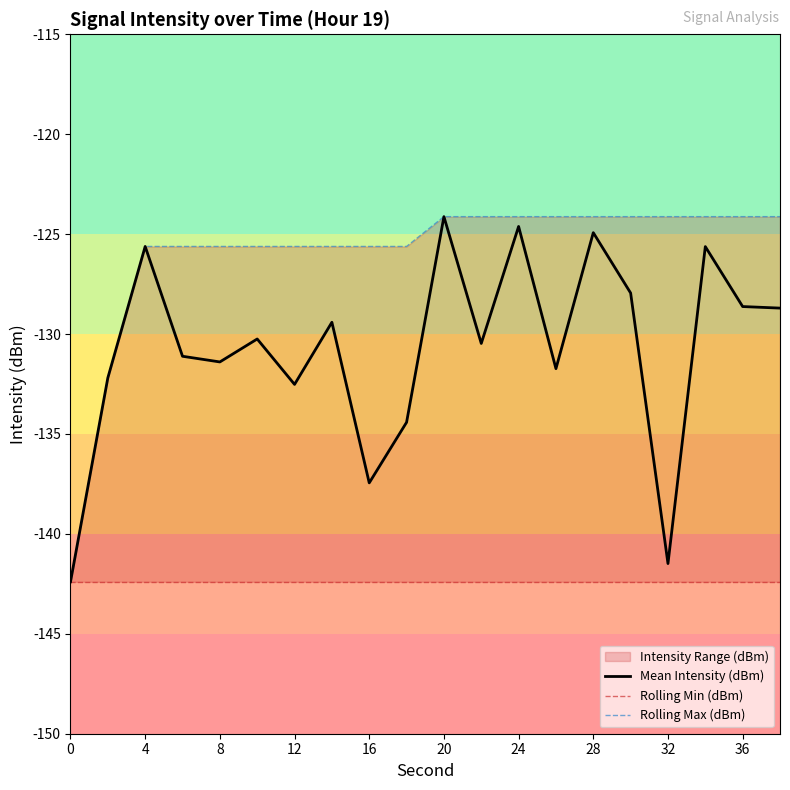

The value of Mean Intensity (dBm) at 16 is -218.5. True or false?

False